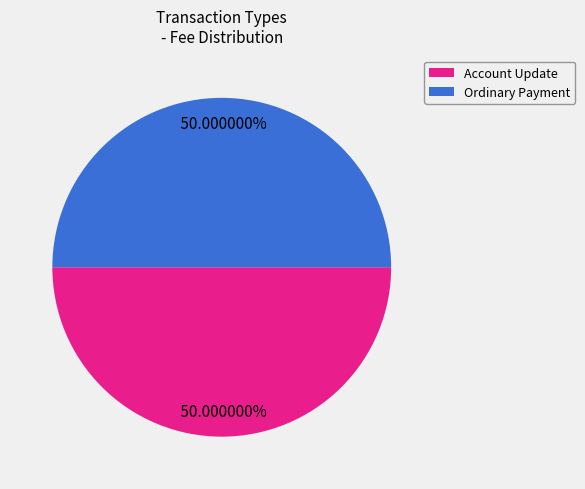

Approximately how many times larger is the value at Ordinary Payment compared to Account Update?

1.0